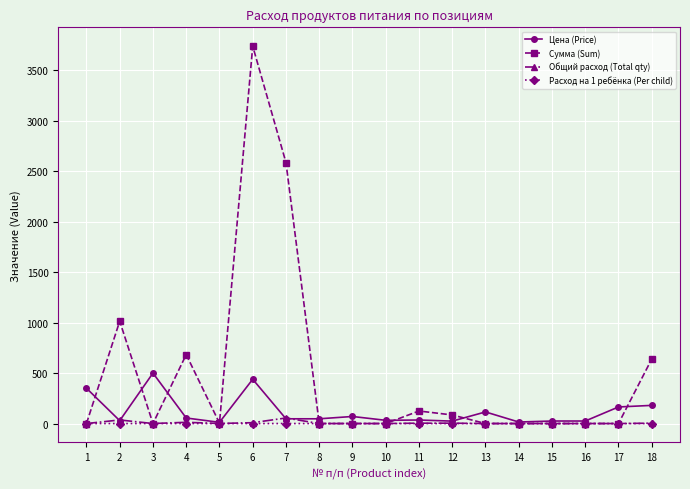

What is the difference between the maximum and minimum values in the Цена (Price) series?

488.0